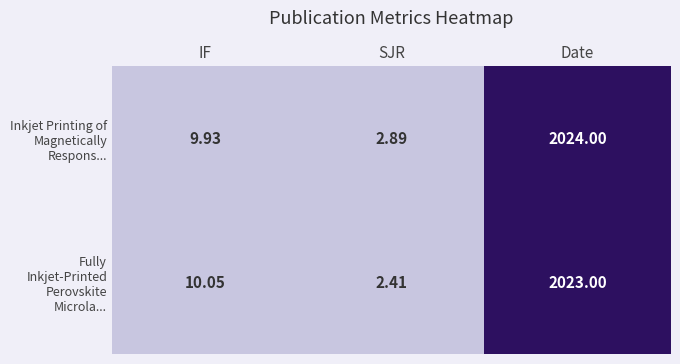

Which series has the widest spread of values?

Inkjet Printing of Magnetically Respons...